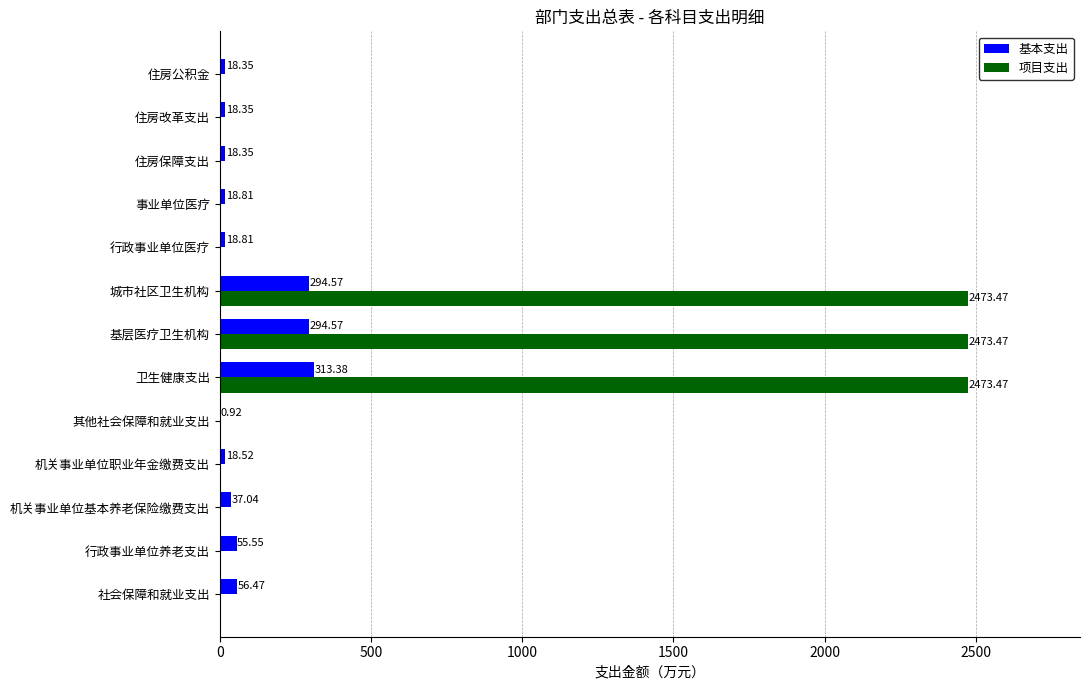

What is the sum of all 基本支出 values?

1163.7